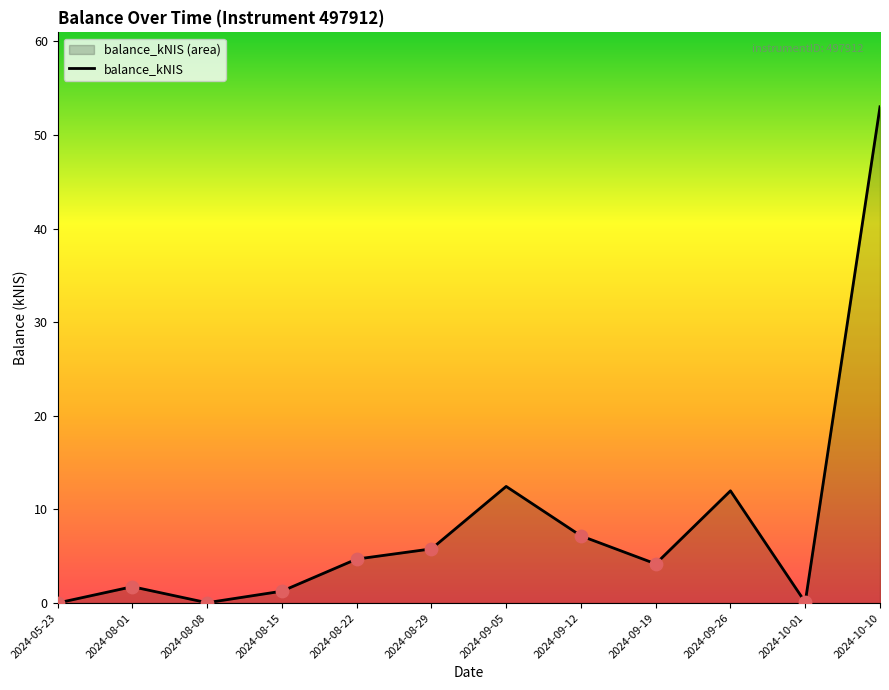

Which has a higher value, 2024-08-08 or 2024-09-12?

2024-09-12